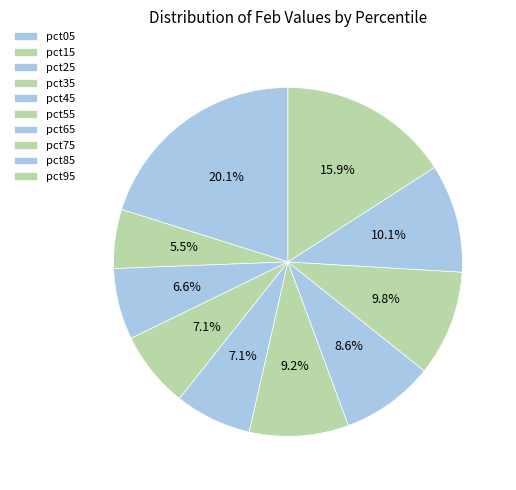

Combined, what portion of the pie is pct95 and pct15?

21.4%